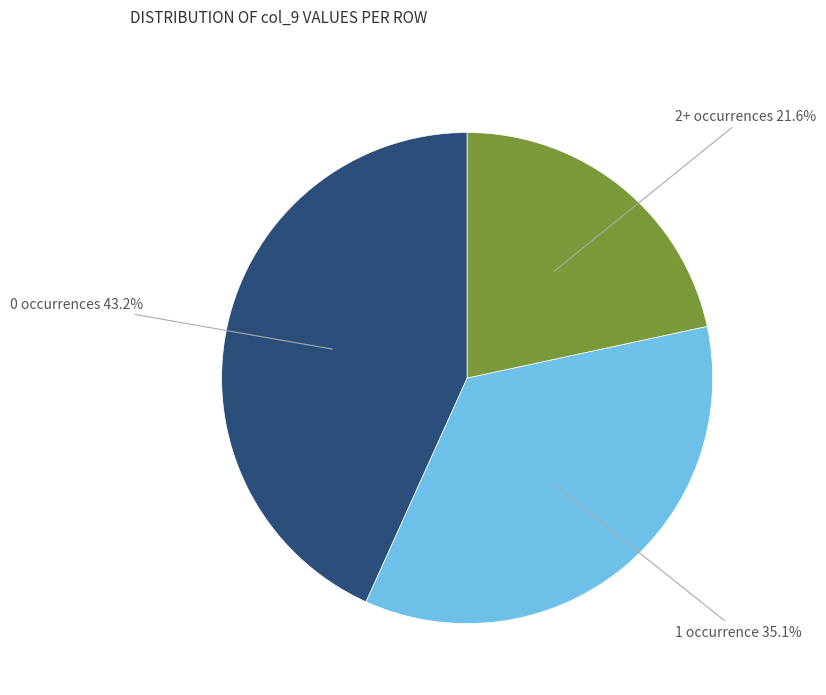

Does any single category account for the majority?

No